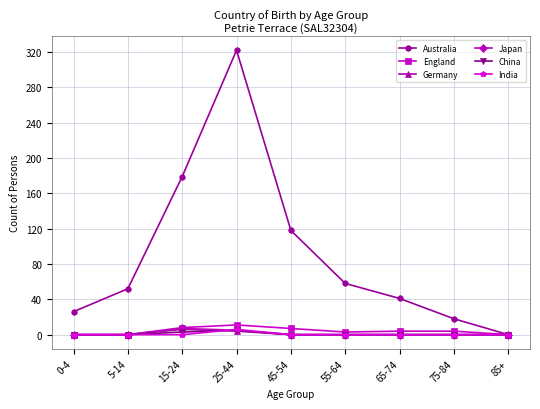

Where is the first local maximum for Australia?

25-44